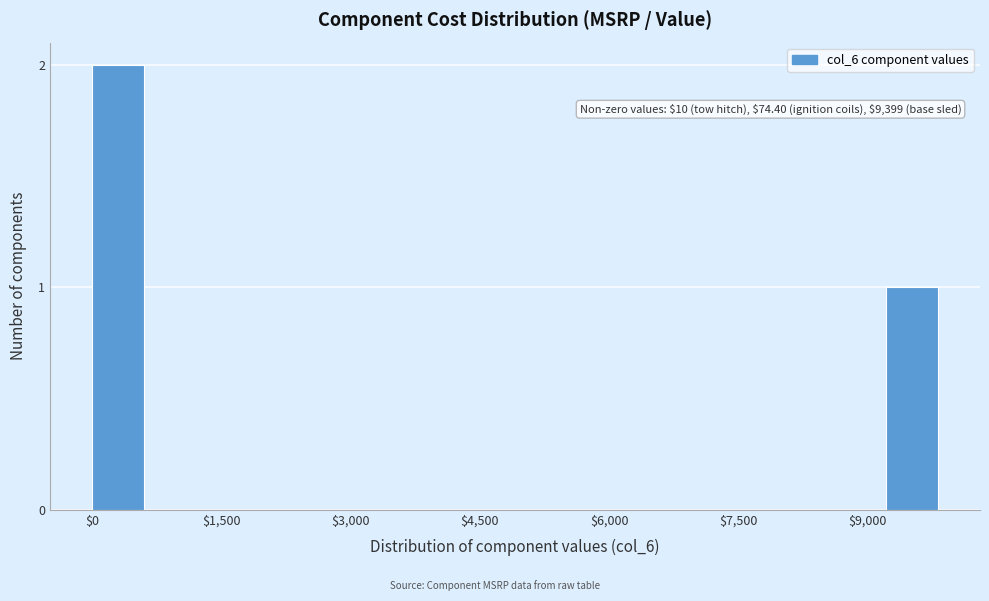

Read against the x-axis, roughly where is the centre of the tallest bar?

400